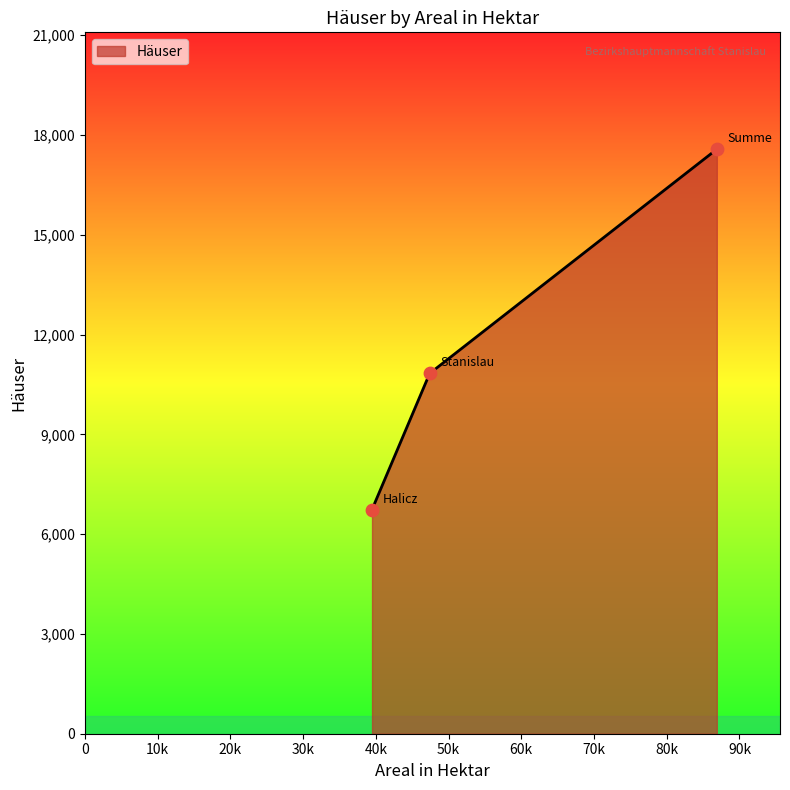

What is the difference between the maximum and minimum values?

10833